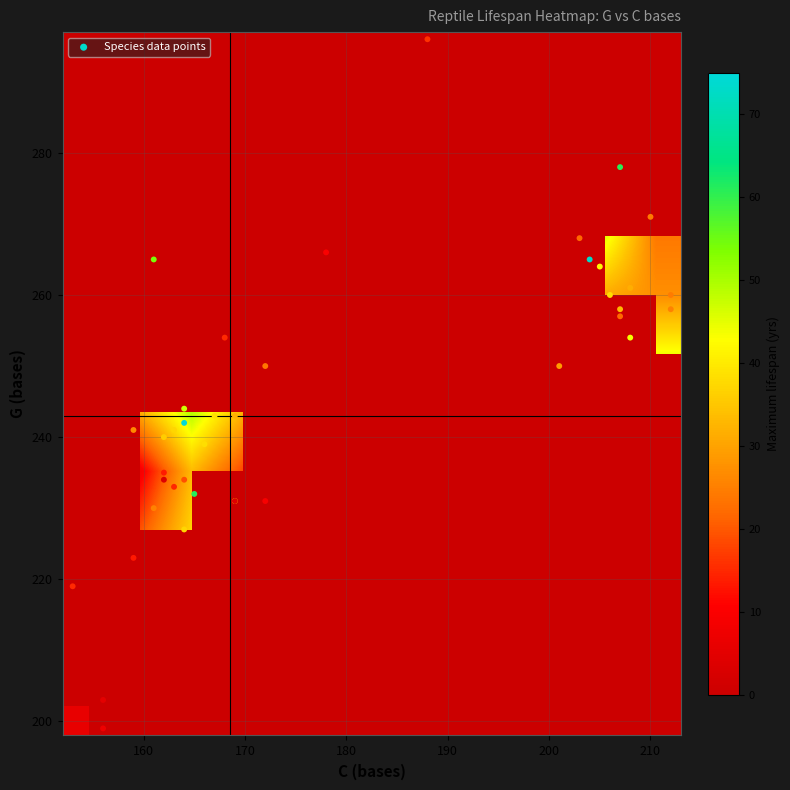

List the series in order of their overall mean, lowest first.

lifespan, C_bases, G_bases